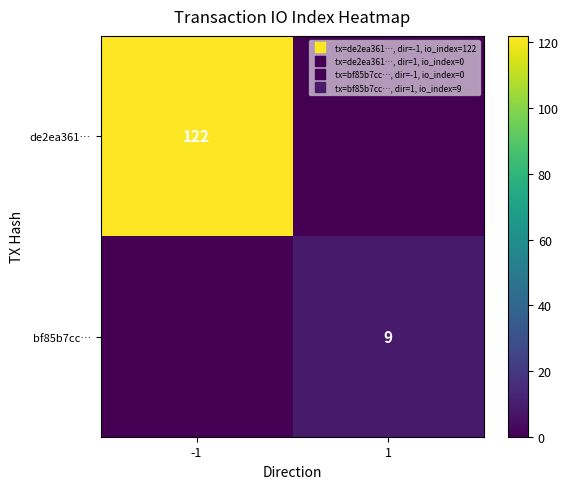

The value of bf85b7cc… at -1 is -3. True or false?

False